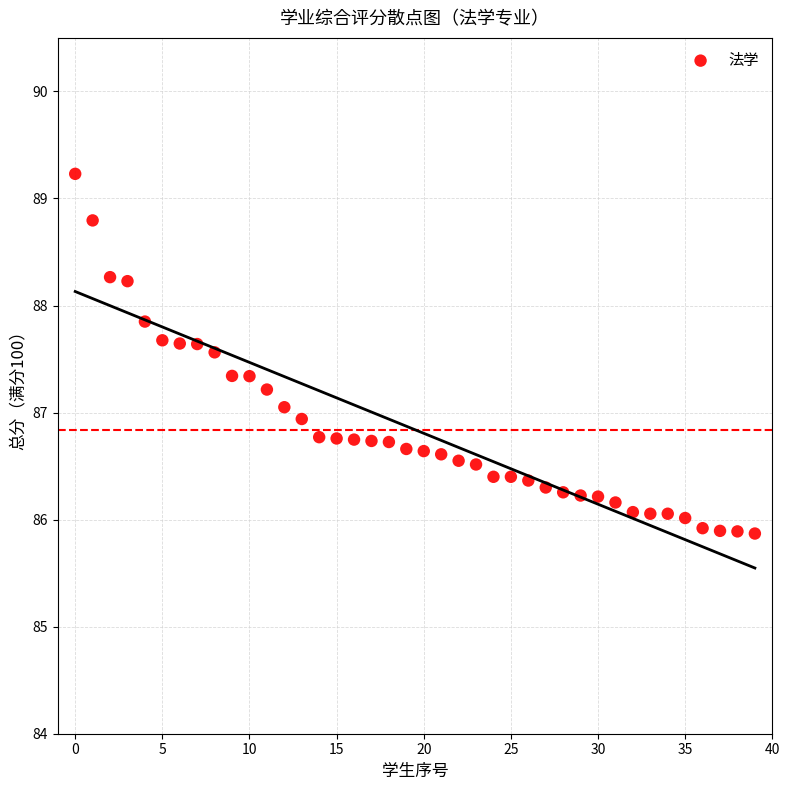

What is the range of Y values (max minus min)?

3.4